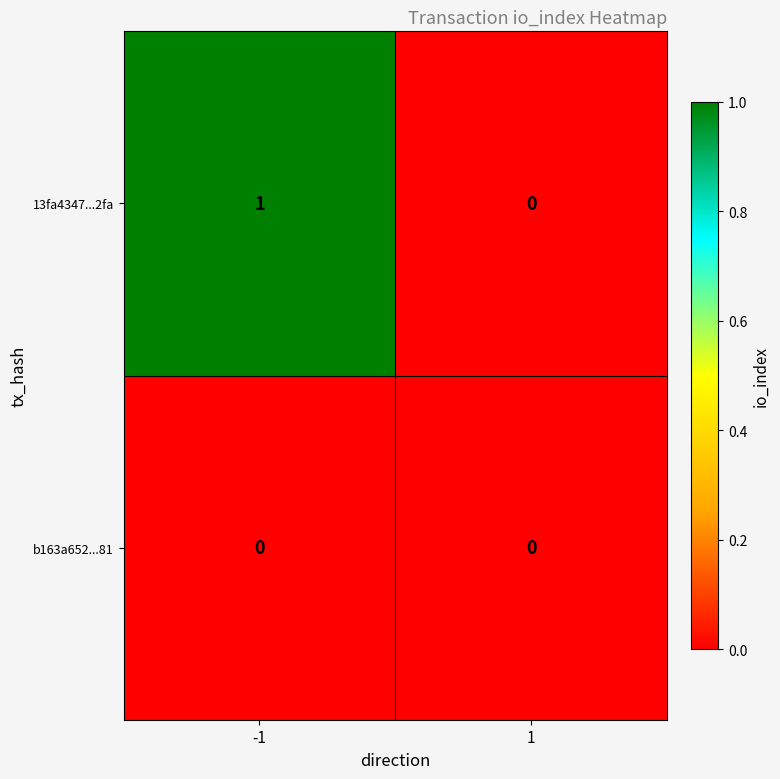

Is the value of b163a652...81 at -1 greater than the value of 13fa4347...2fa at -1?

No